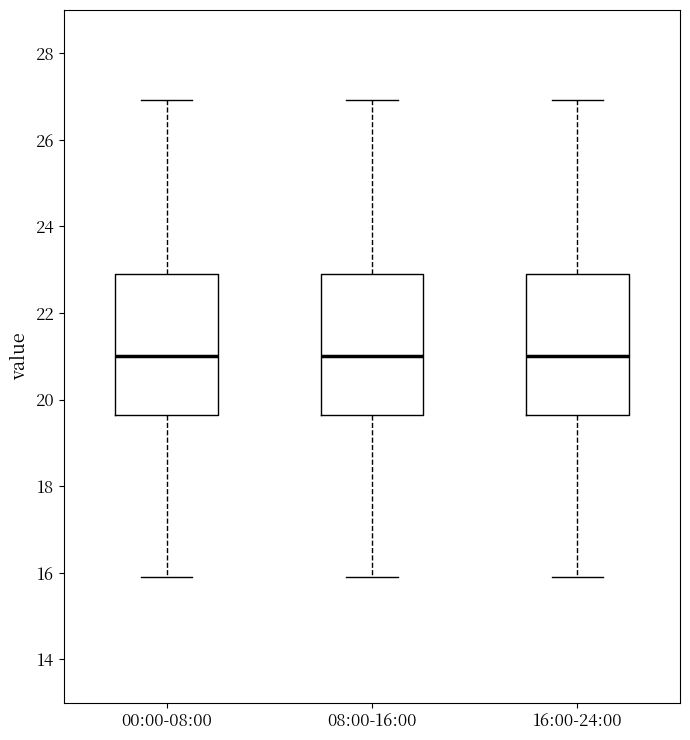

Reading left to right, transcribe this box plot: for each box, give where its median line is, the range the box spans, and where its two whiskers end, as read against the y-axis. The values are not printed on the chart, so give them approximately, as read against the axis.

00:00-08:00: median 21.0, box 19.6 to 23.0, whiskers 16.0 to 27.0
08:00-16:00: median 21.0, box 19.6 to 23.0, whiskers 16.0 to 27.0
16:00-24:00: median 21.0, box 19.6 to 23.0, whiskers 16.0 to 27.0